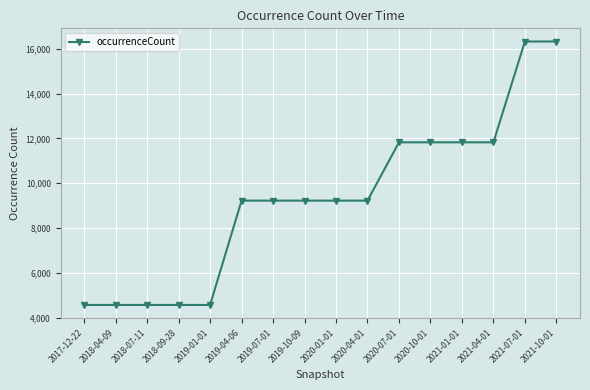

Which has a higher value, 2019-04-06 or 2021-01-01?

2021-01-01